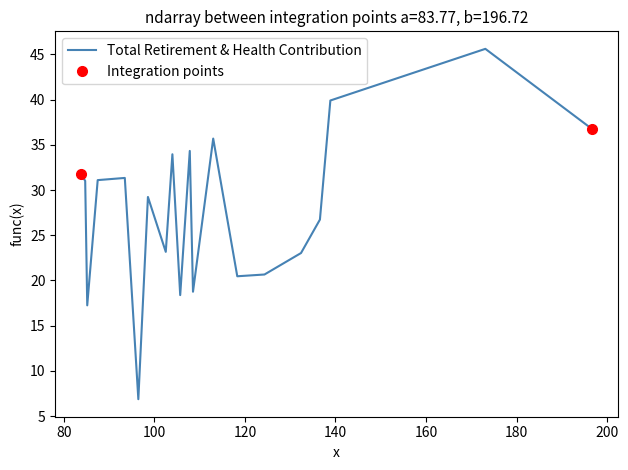

What is the value of the 1st point from the left?

31.8